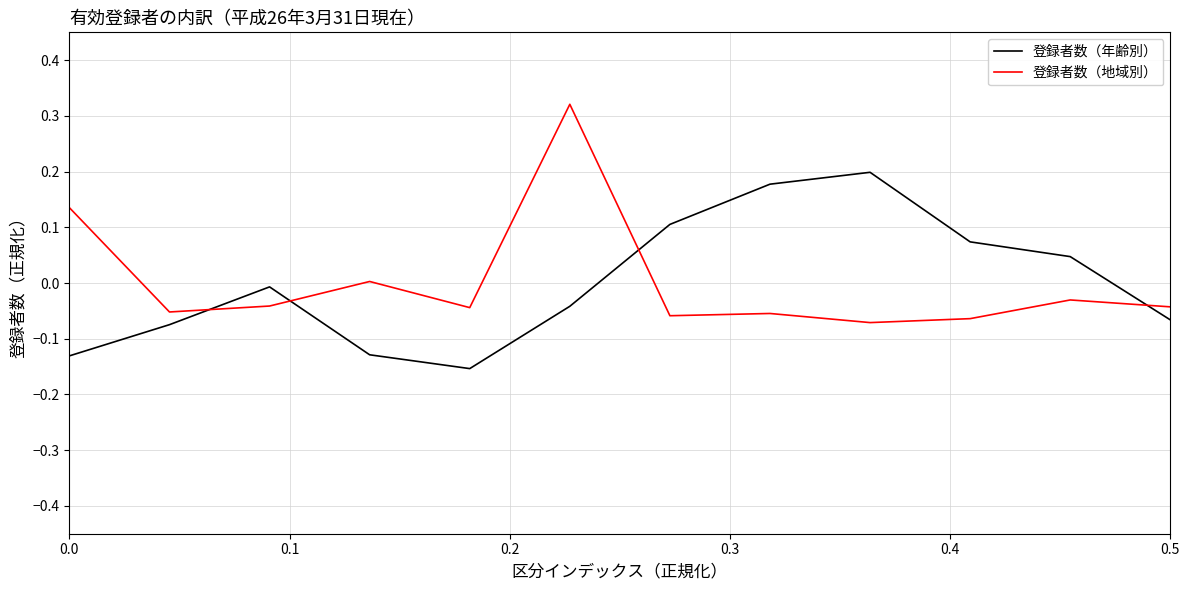

True or false: 登録者数（年齢別） and 登録者数（地域別） cross at least once.

True